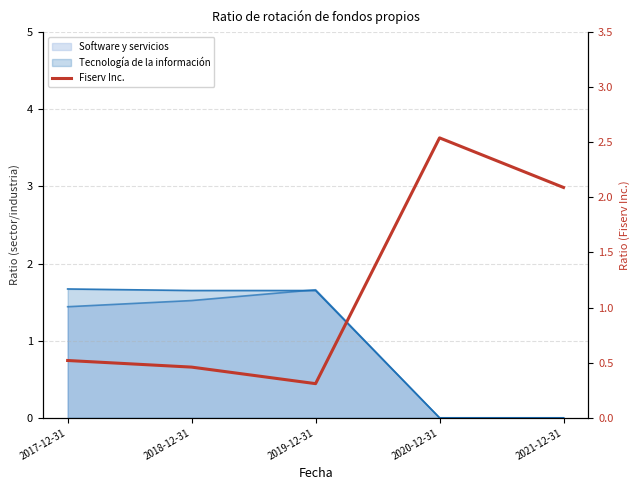

True or false: there are more than 0 points higher than both neighbors.

True